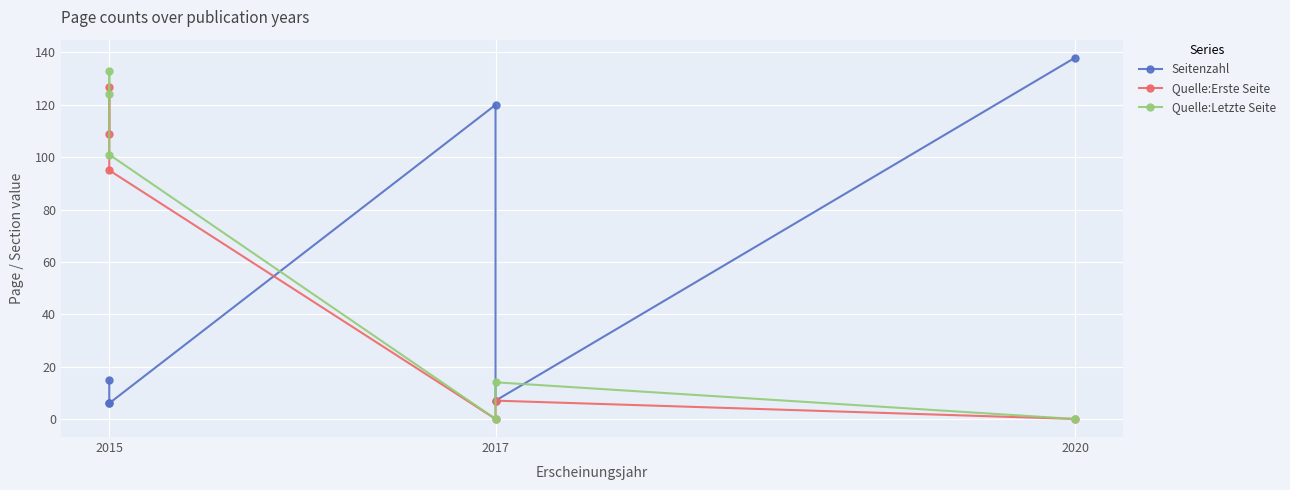

Reading left to right, list all the values displayed in this chart.

Seitenzahl: 15	6	6	120	7	138
Quelle:Erste Seite: 109	127	95	0	7	0
Quelle:Letzte Seite: 124	133	101	0	14	0